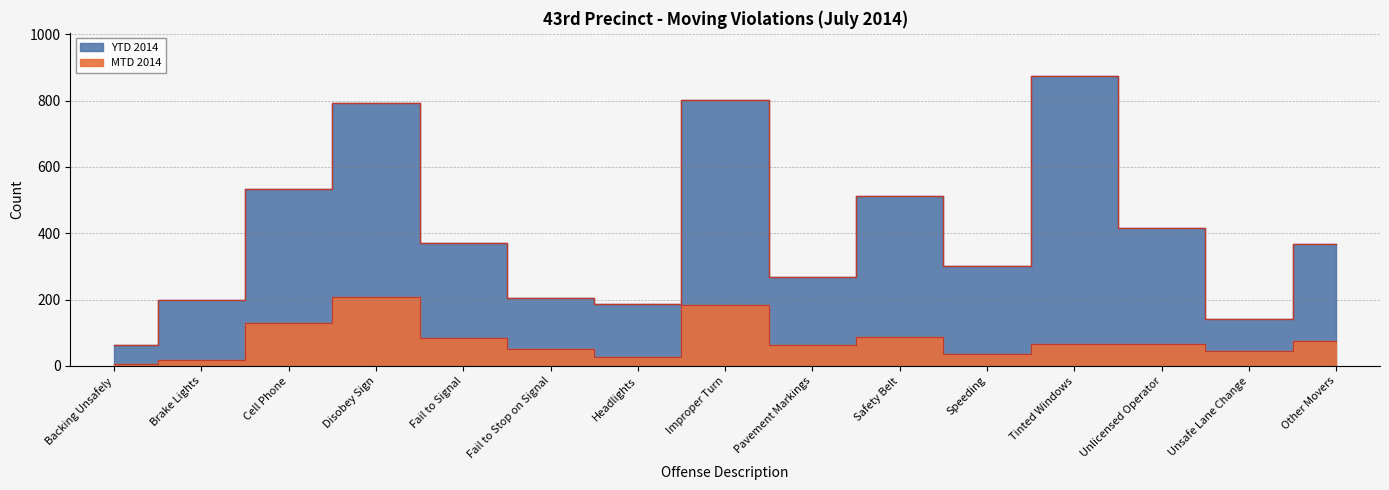

What is the value of the YTD 2014 point at the 8th from the left?

802